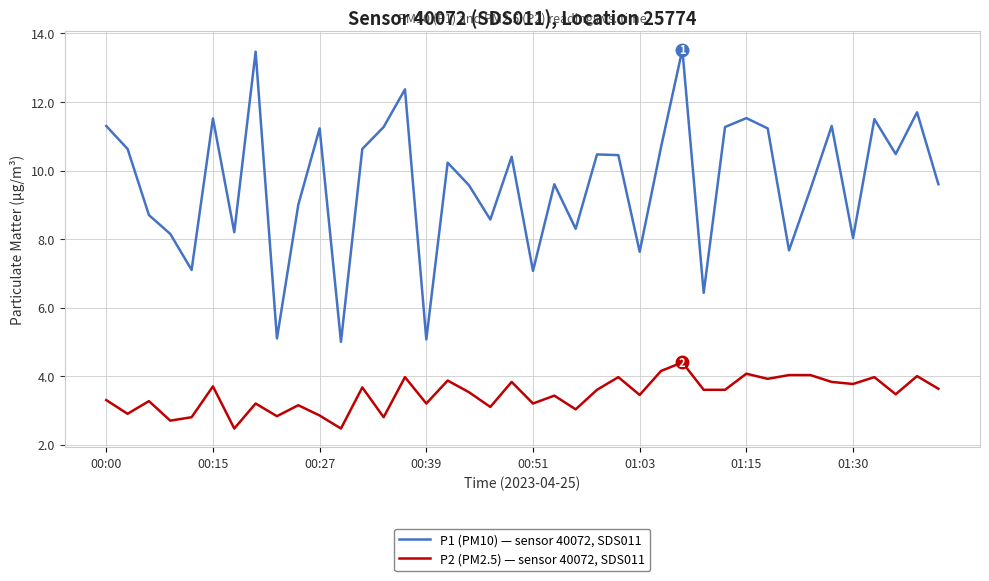

True or false: P1 (PM10) — sensor 40072, SDS011 and P2 (PM2.5) — sensor 40072, SDS011 cross at least once.

False